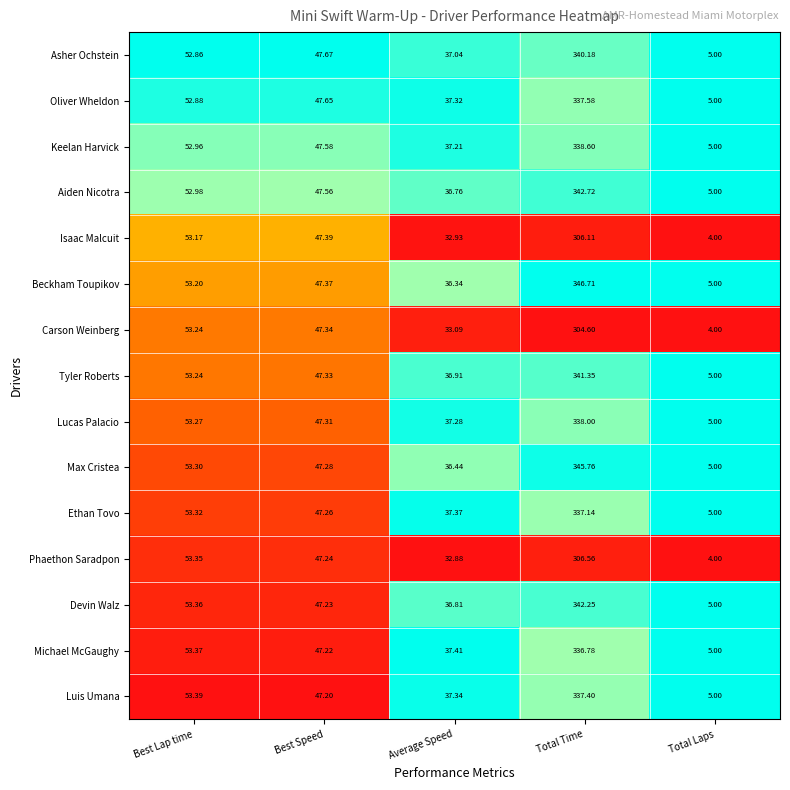

Is the value of Isaac Malcuit at Best Lap time greater than the value of Oliver Wheldon at Total Laps?

Yes